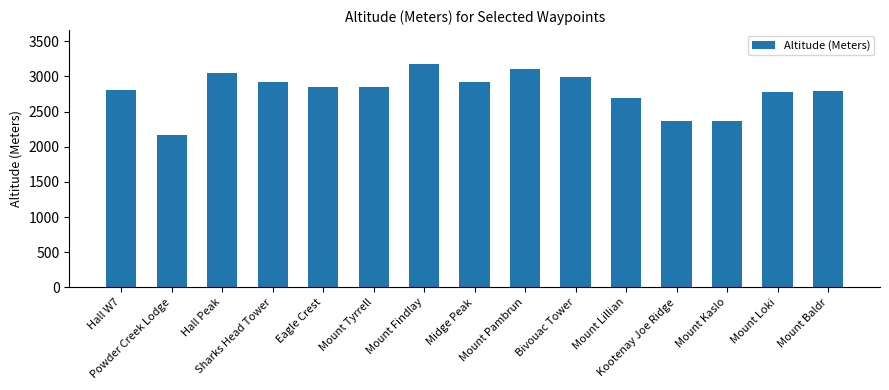

At which category does the chart reach its minimum across all series?

Powder Creek Lodge